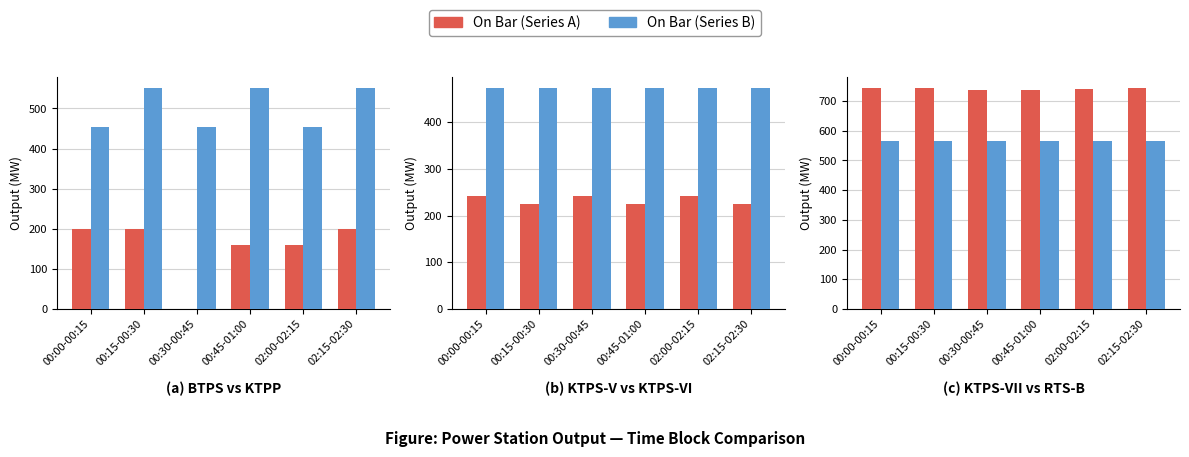

What is the minimum value for KTPS-VII?

736.0